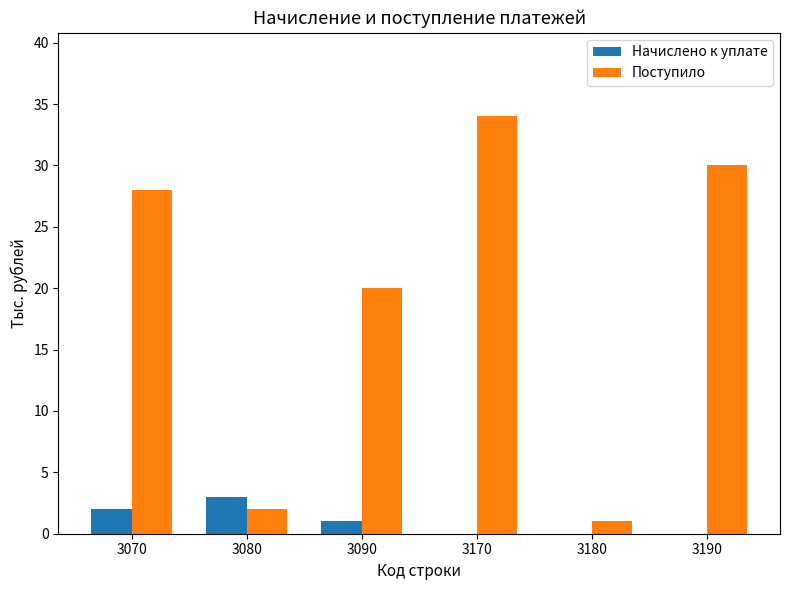

What is the sum of all Начислено к уплате values?

6